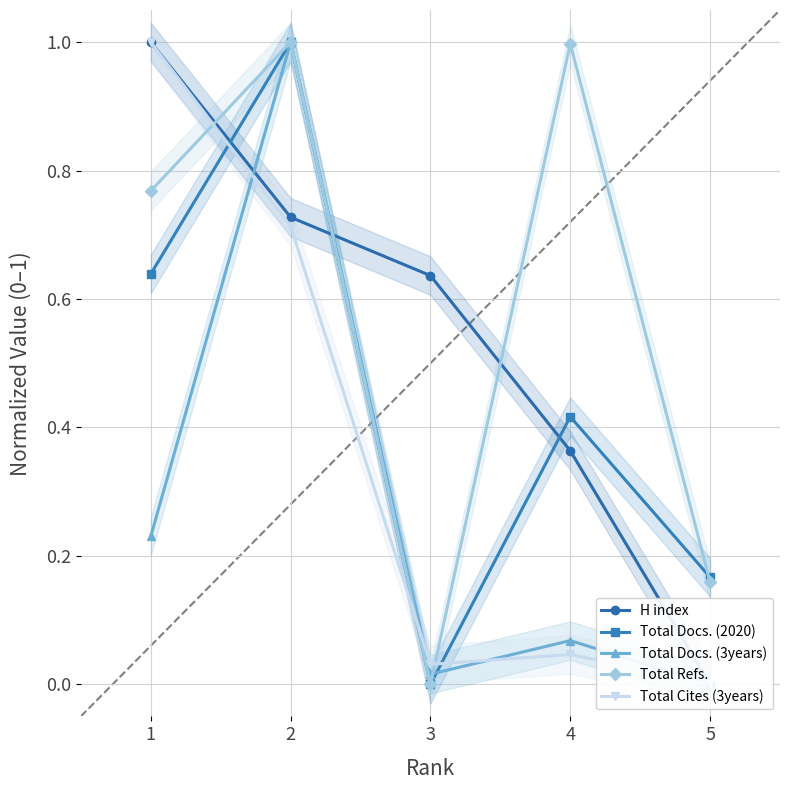

Which series has the largest total across all categories?

Total Refs.